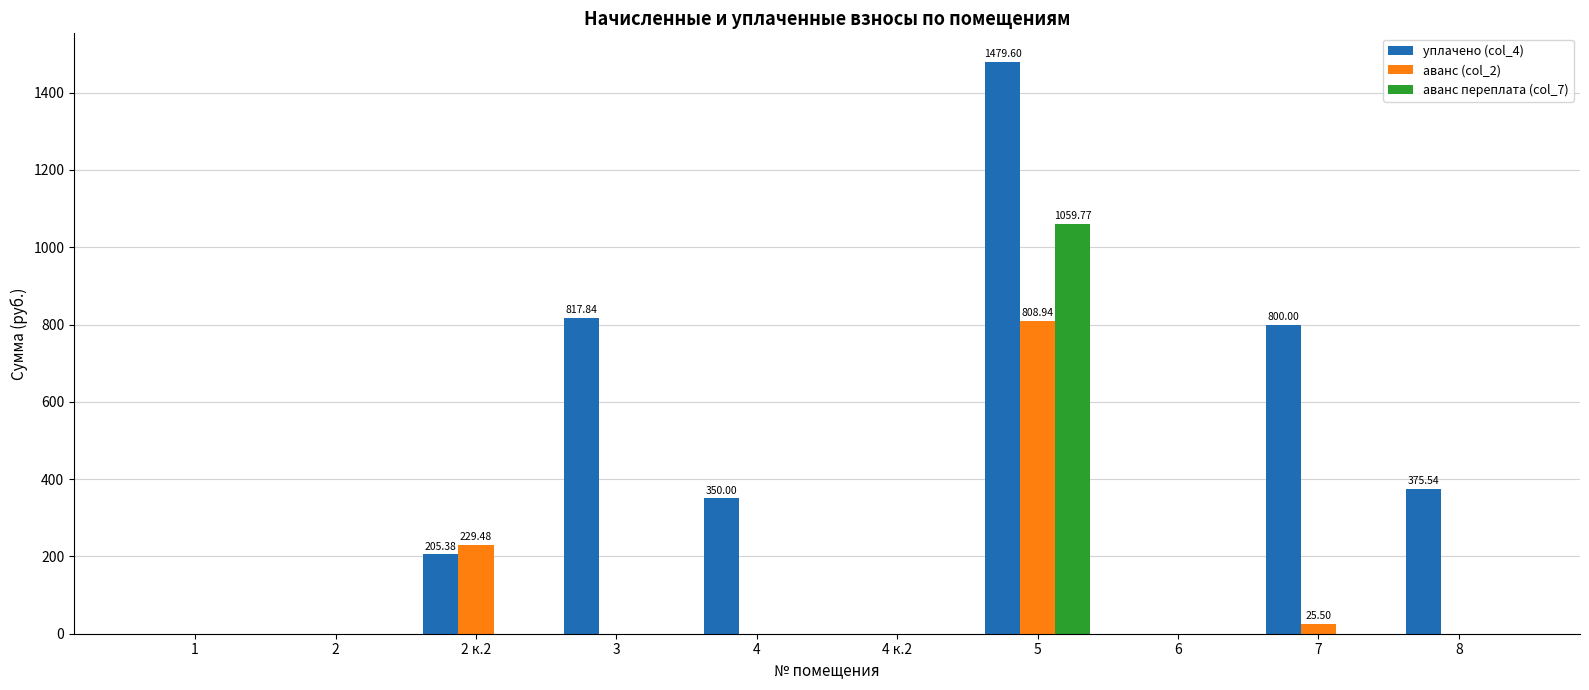

What is the maximum value shown in the chart?

1479.6